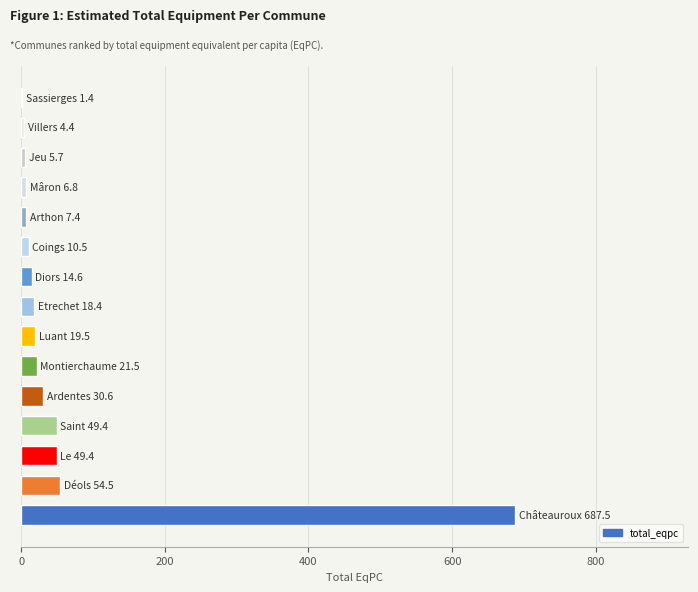

How many distinct data groups are displayed?

1